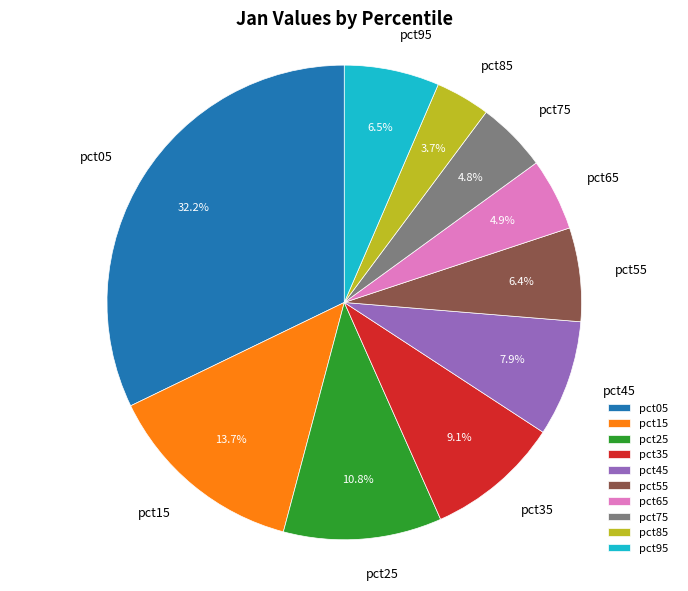

Is there a majority slice in this chart?

No